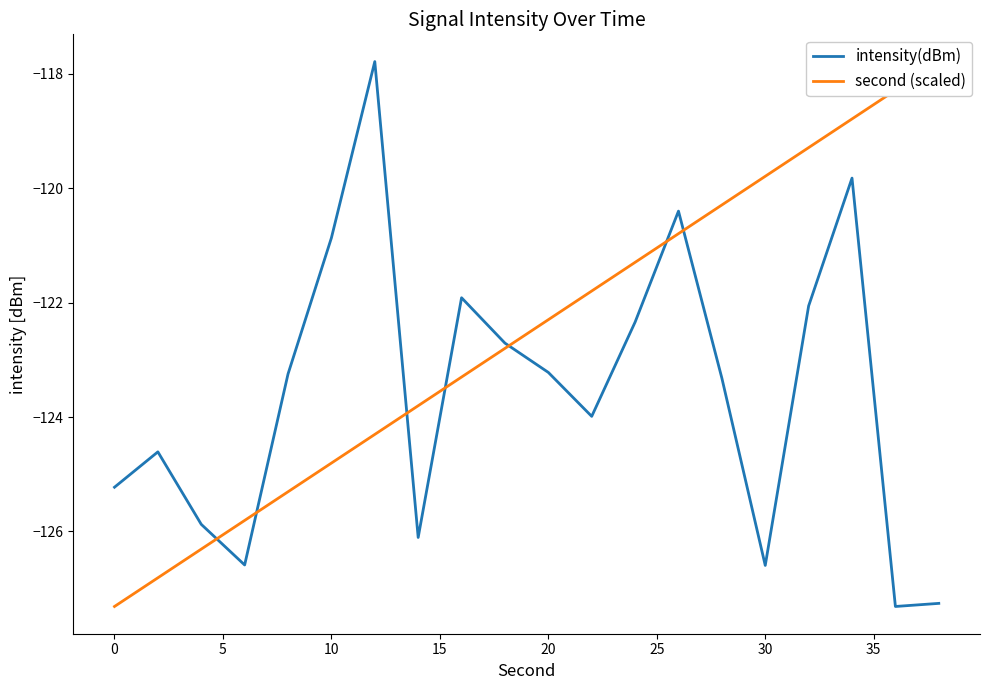

Which series ends up on top after the final intersection of intensity(dBm) and second (scaled)?

second (scaled)